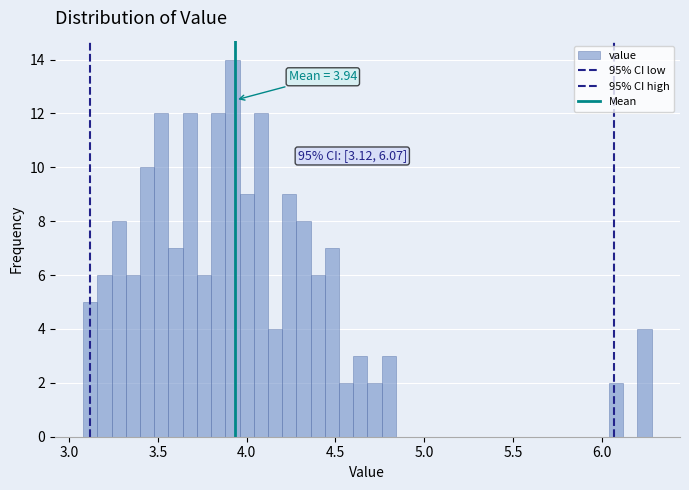

Read against the x-axis, roughly where is the centre of the tallest bar?

3.90